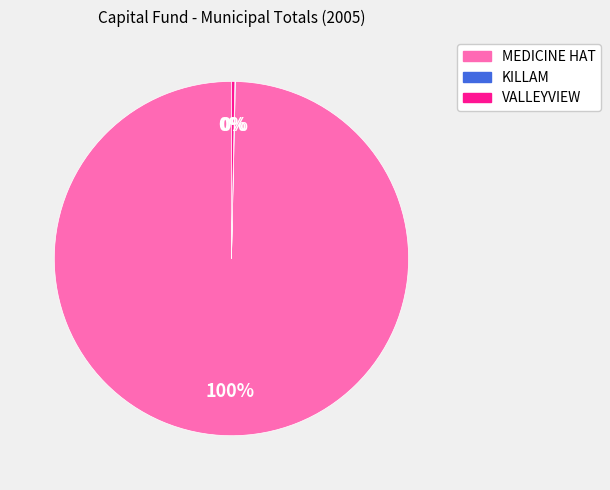

What is the majority slice?

MEDICINE HAT